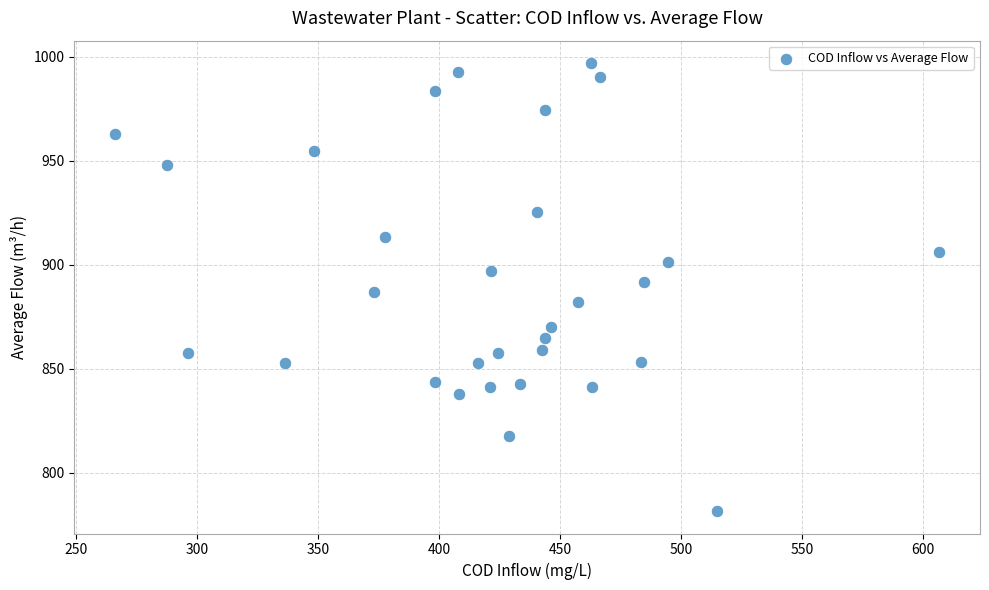

What is the range of X values (max minus min)?

340.1